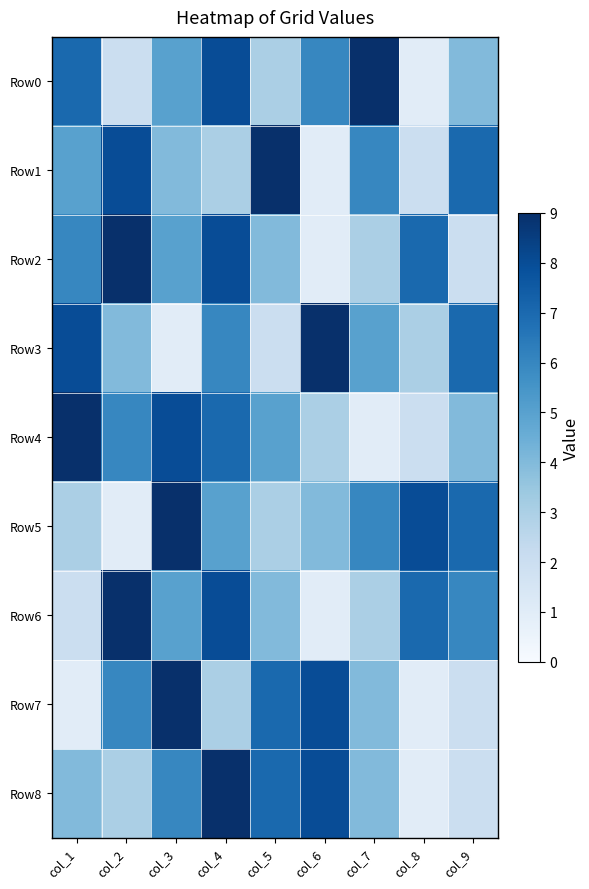

At which category does the chart reach its peak across all series?

col_7